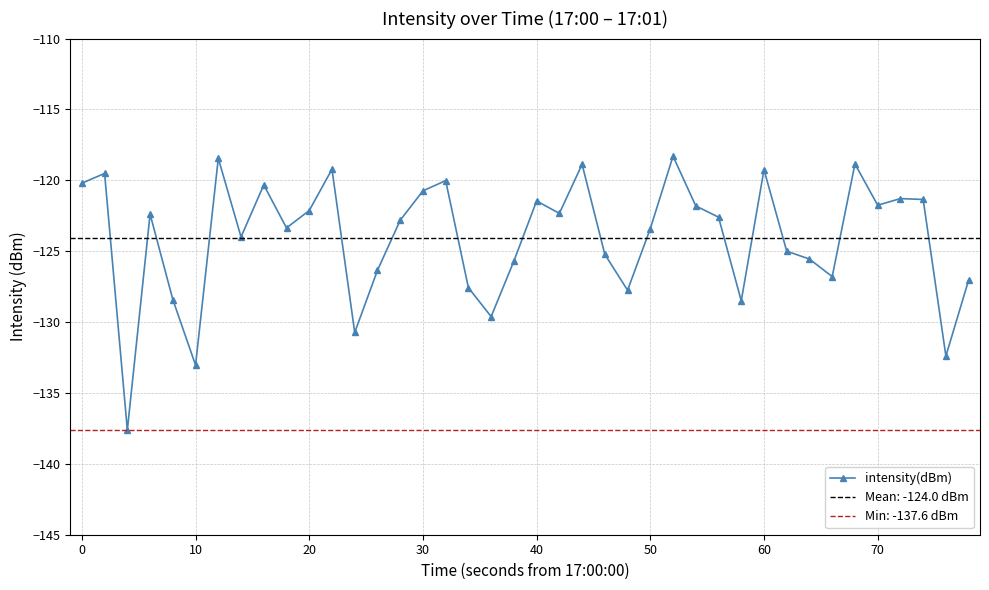

What is the highest value of the intensity(dBm) series?

-118.3